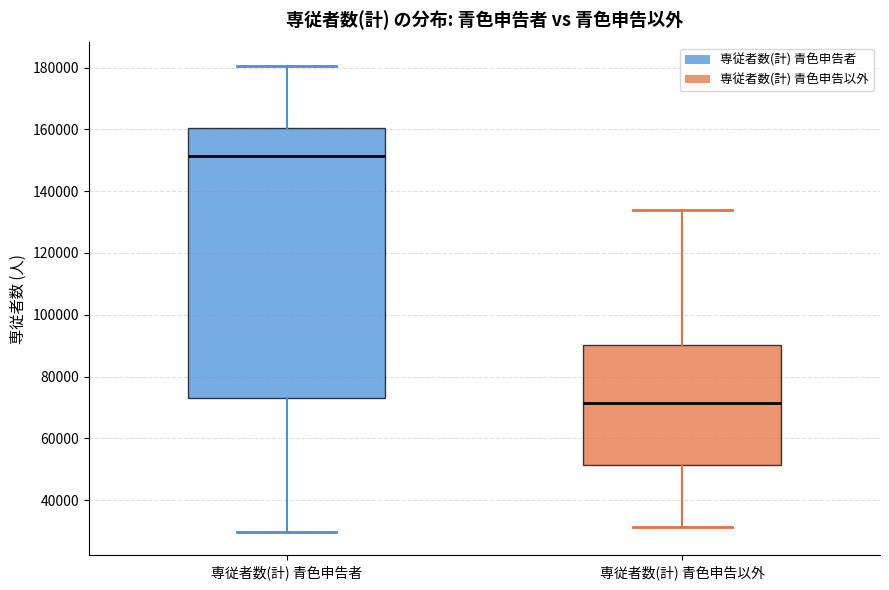

Where does the median line of the box for 専従者数(計) 青色申告者 sit on the y-axis? The values are not printed on the chart, so give them approximately, as read against the axis.

152000